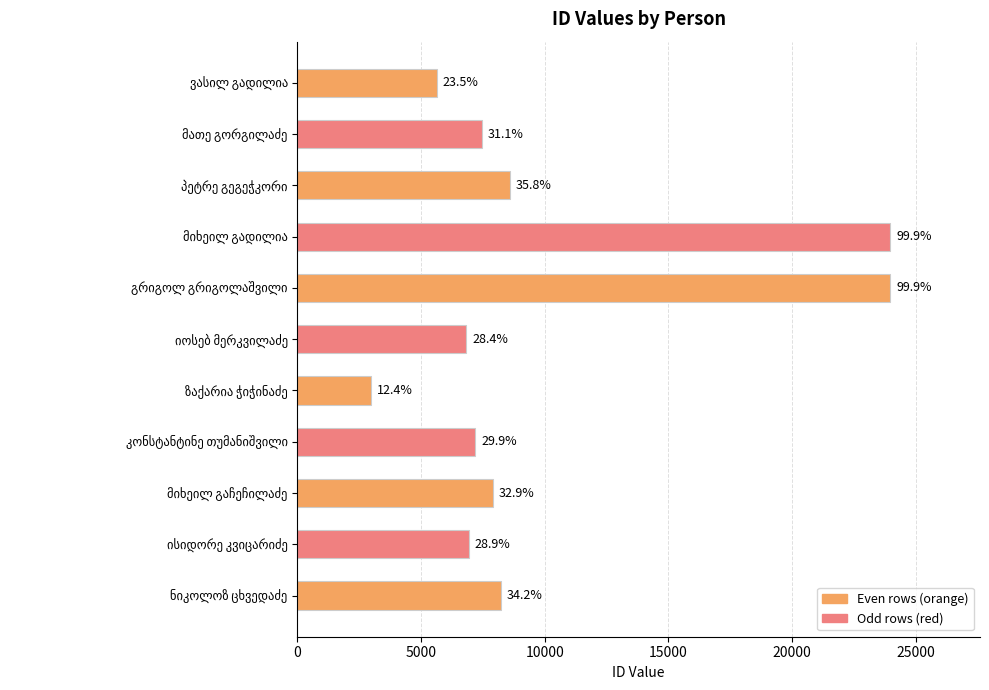

What is the minimum value shown in the chart?

2982